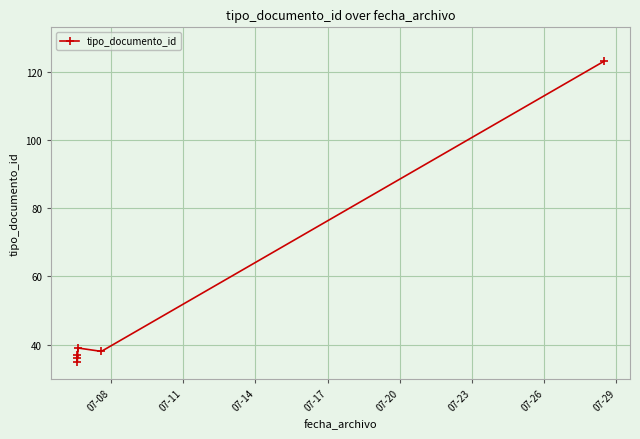

What is the smallest value displayed?

35